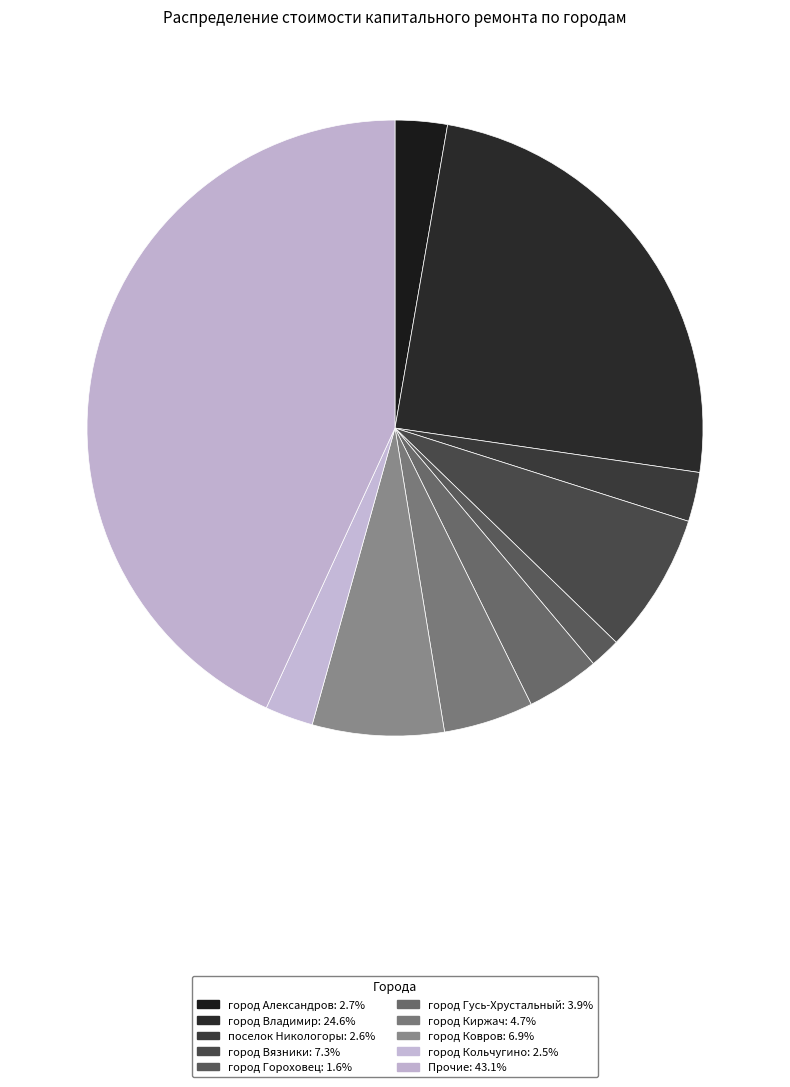

Count the number of slices in the pie.

10